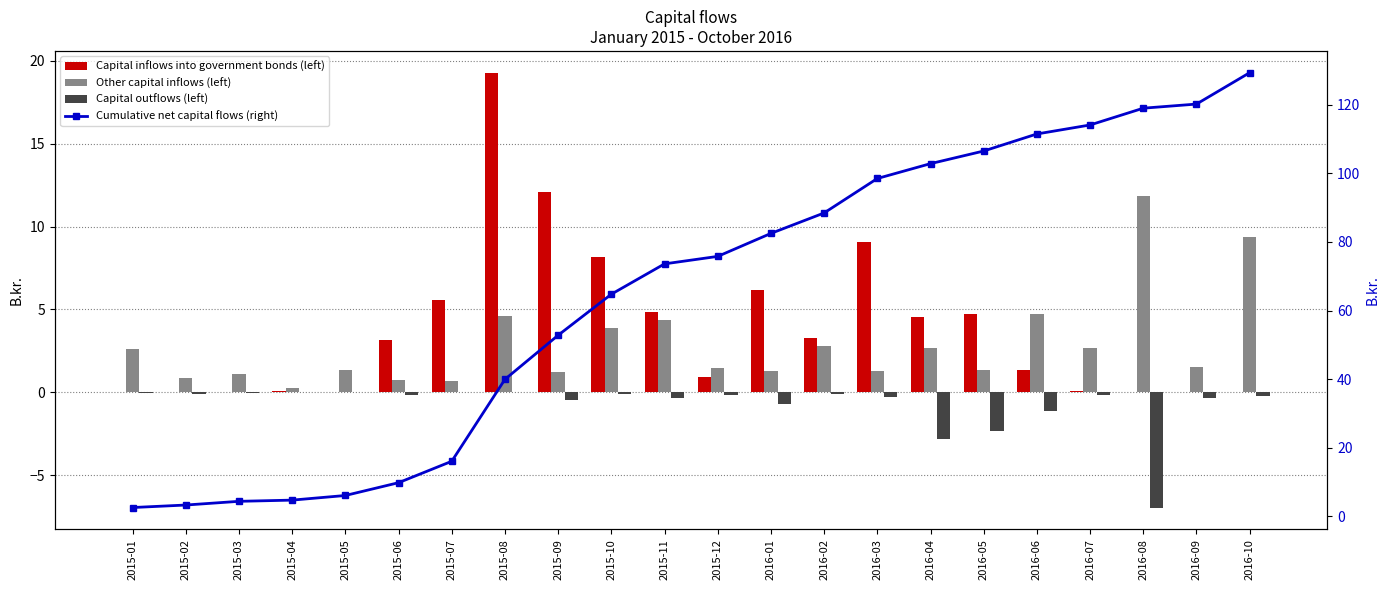

Which has a higher value, 2016-09 or 2015-09?

2015-09